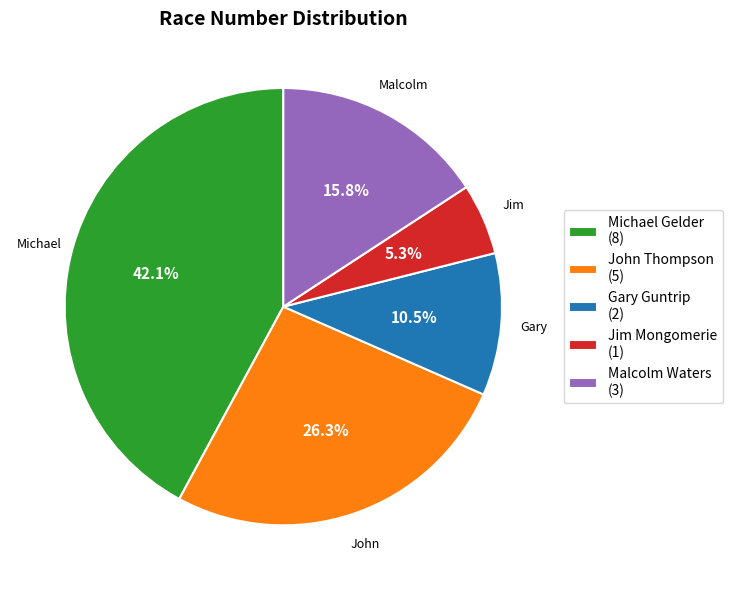

Combined, do Gary Guntrip (2) and Malcolm Waters (3) account for over 50%?

No